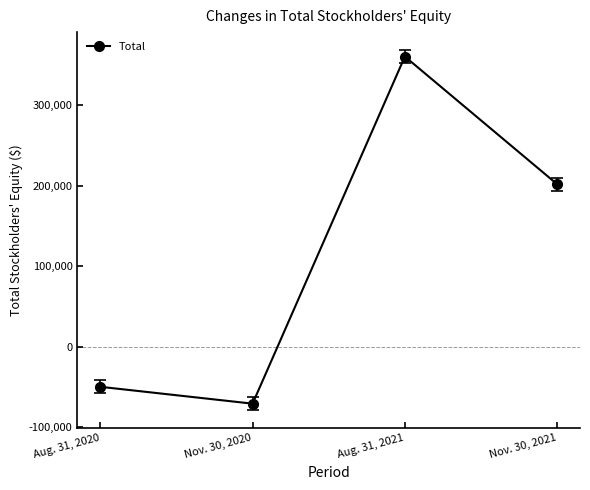

What is the average value?

110305